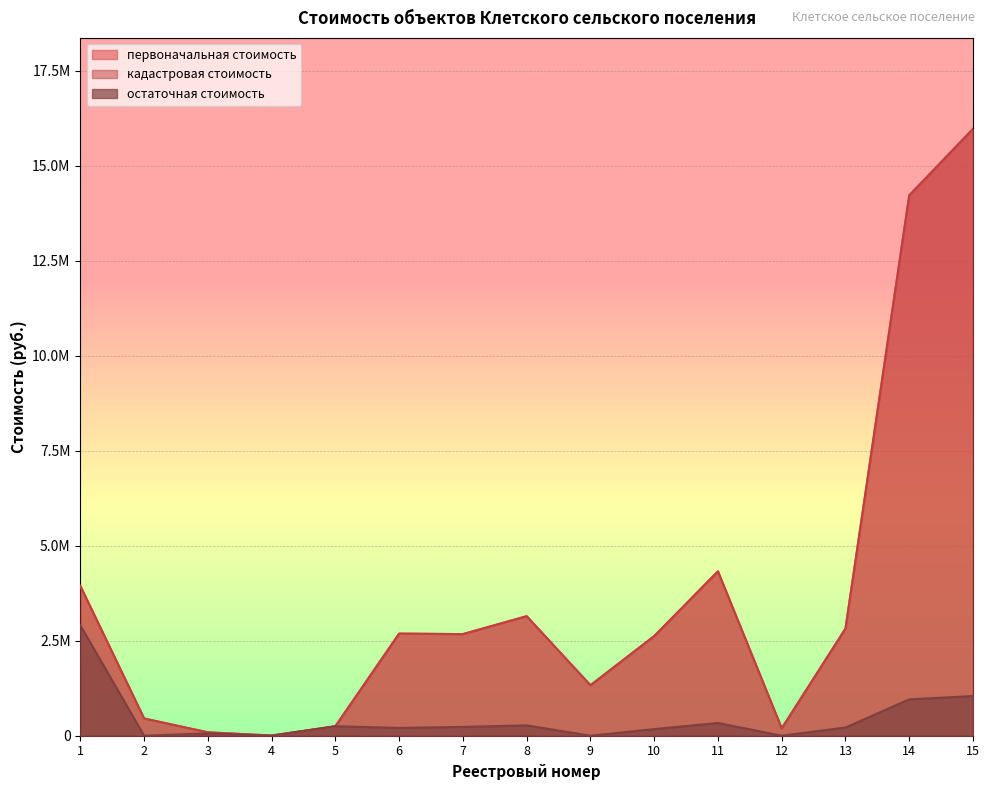

Read the кадастровая стоимость value at 14.

14223955.0